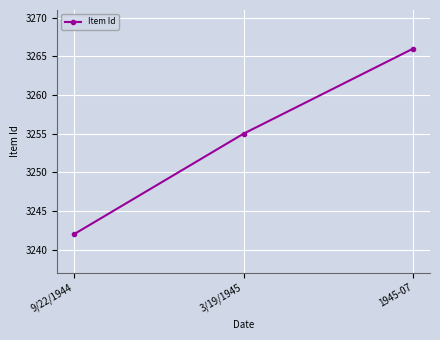

List the labels in order of value, largest first.

1945-07, 3/19/1945, 9/22/1944